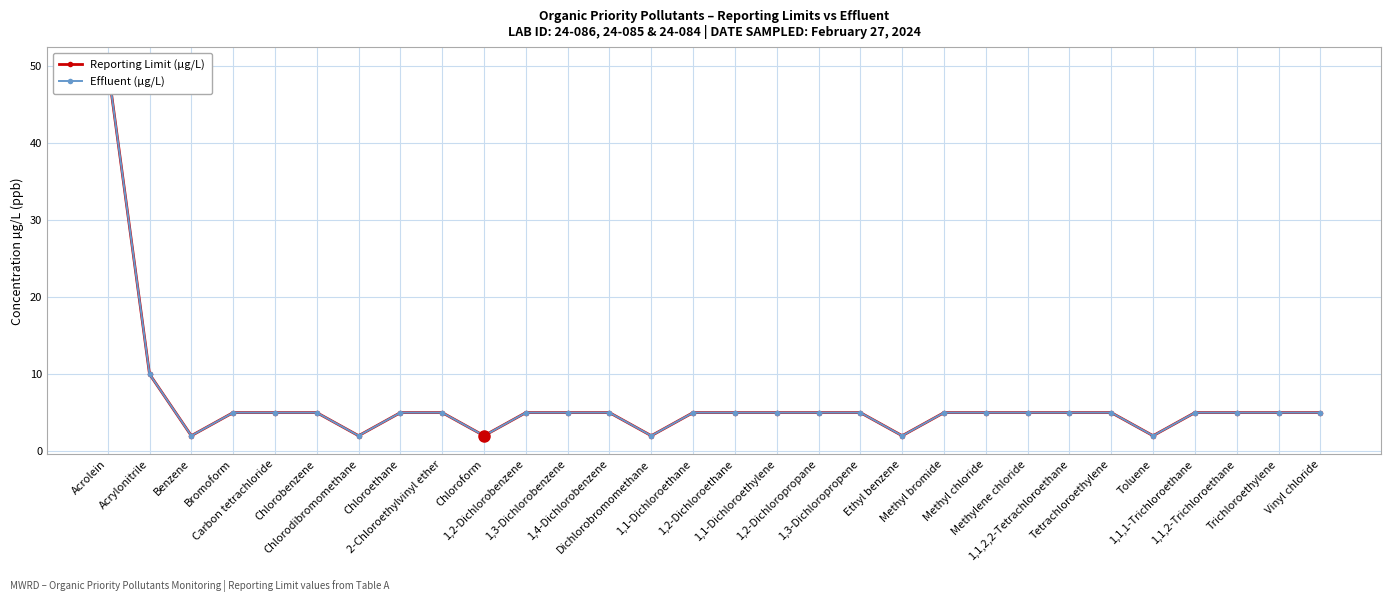

What is the label of the 16th point from the right?

1,1-Dichloroethane